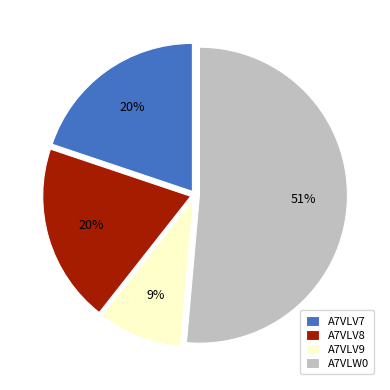

To the nearest percent, what percentage of the pie is A7VLV9?

9%